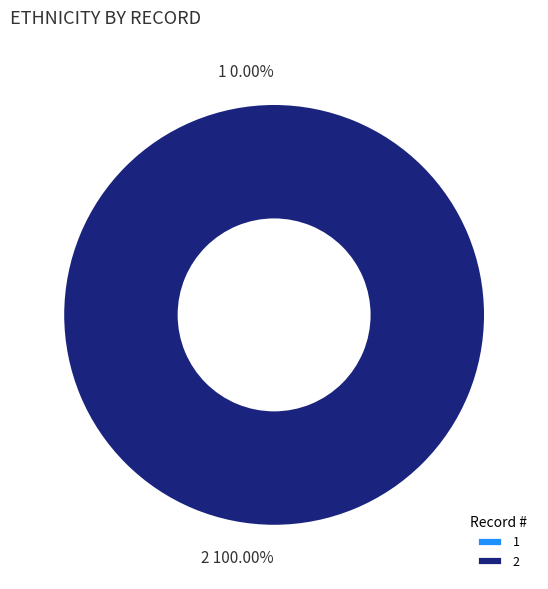

What is the largest slice in the pie chart?

2